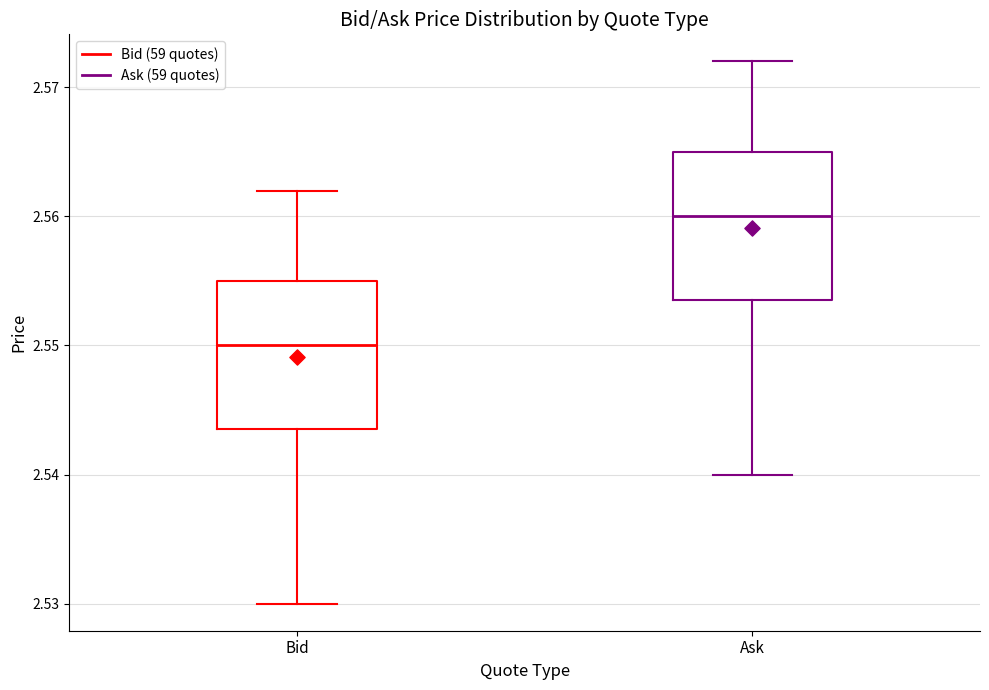

Where is the lower edge of the box for Bid on the y-axis? The values are not printed on the chart, so give them approximately, as read against the axis.

2.544